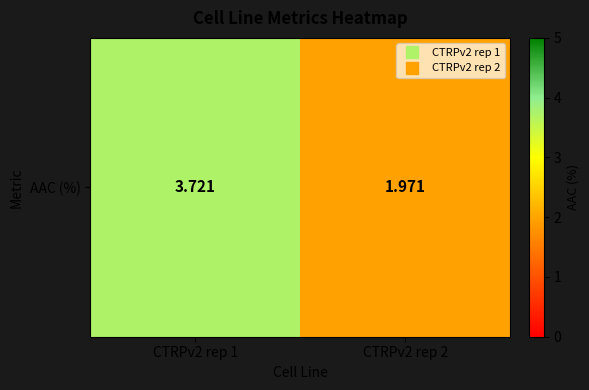

Count the values in the range 1 to 3.

1